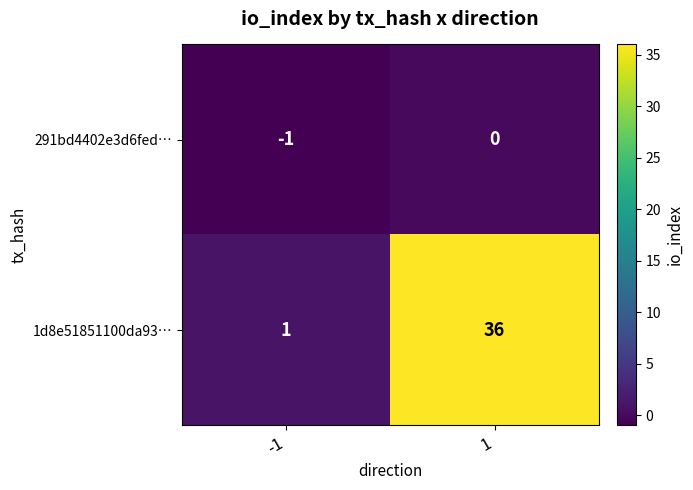

Rank the series by their average value, from lowest to highest.

291bd4402e3d6fed…, 1d8e51851100da93…